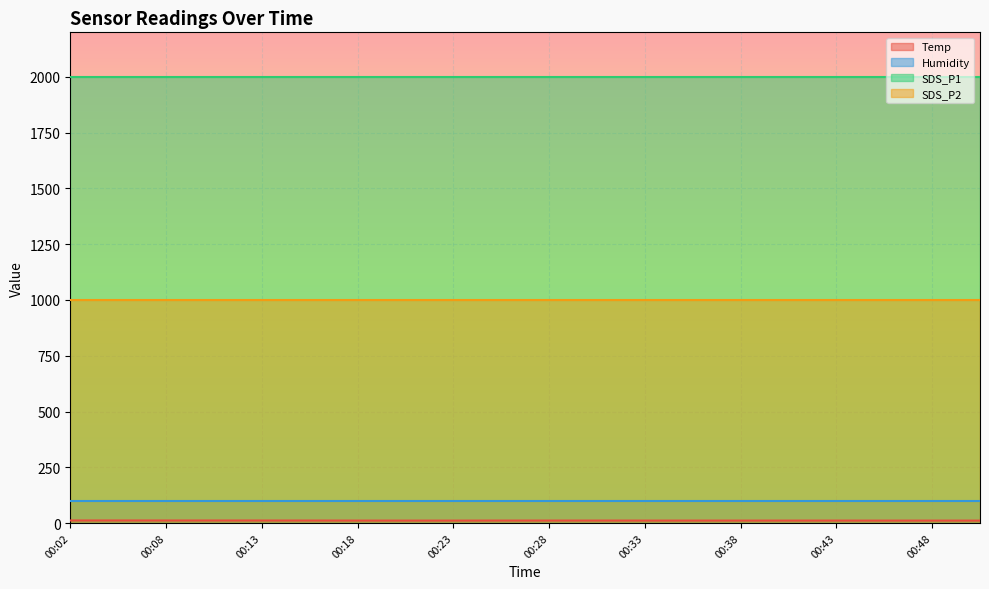

How many data points in Temp are above 11?

9